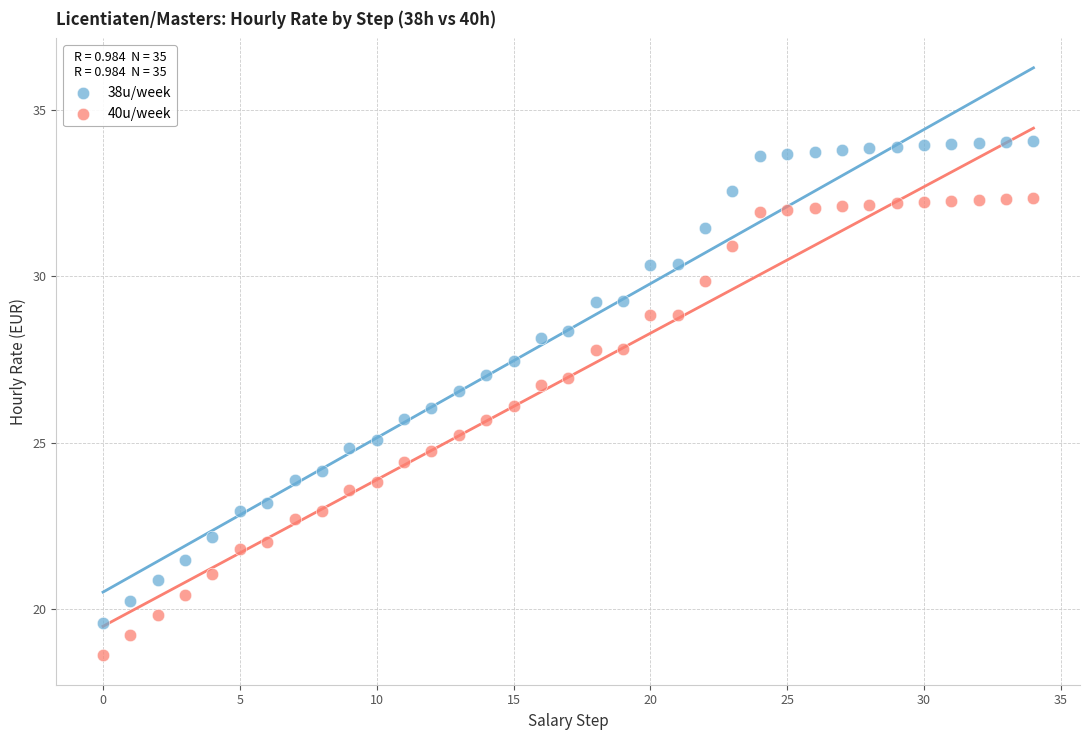

Across all data points, what is the range of Y values (max minus min)?

15.5